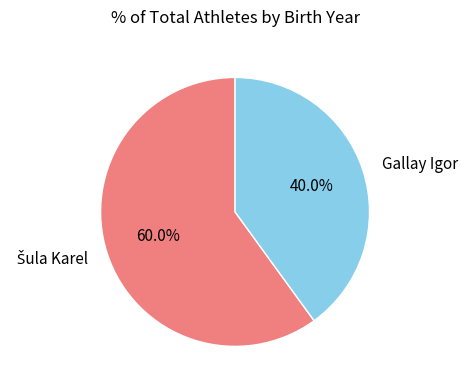

To the nearest percent, what is the difference between the largest and smallest slice percentages?

20%